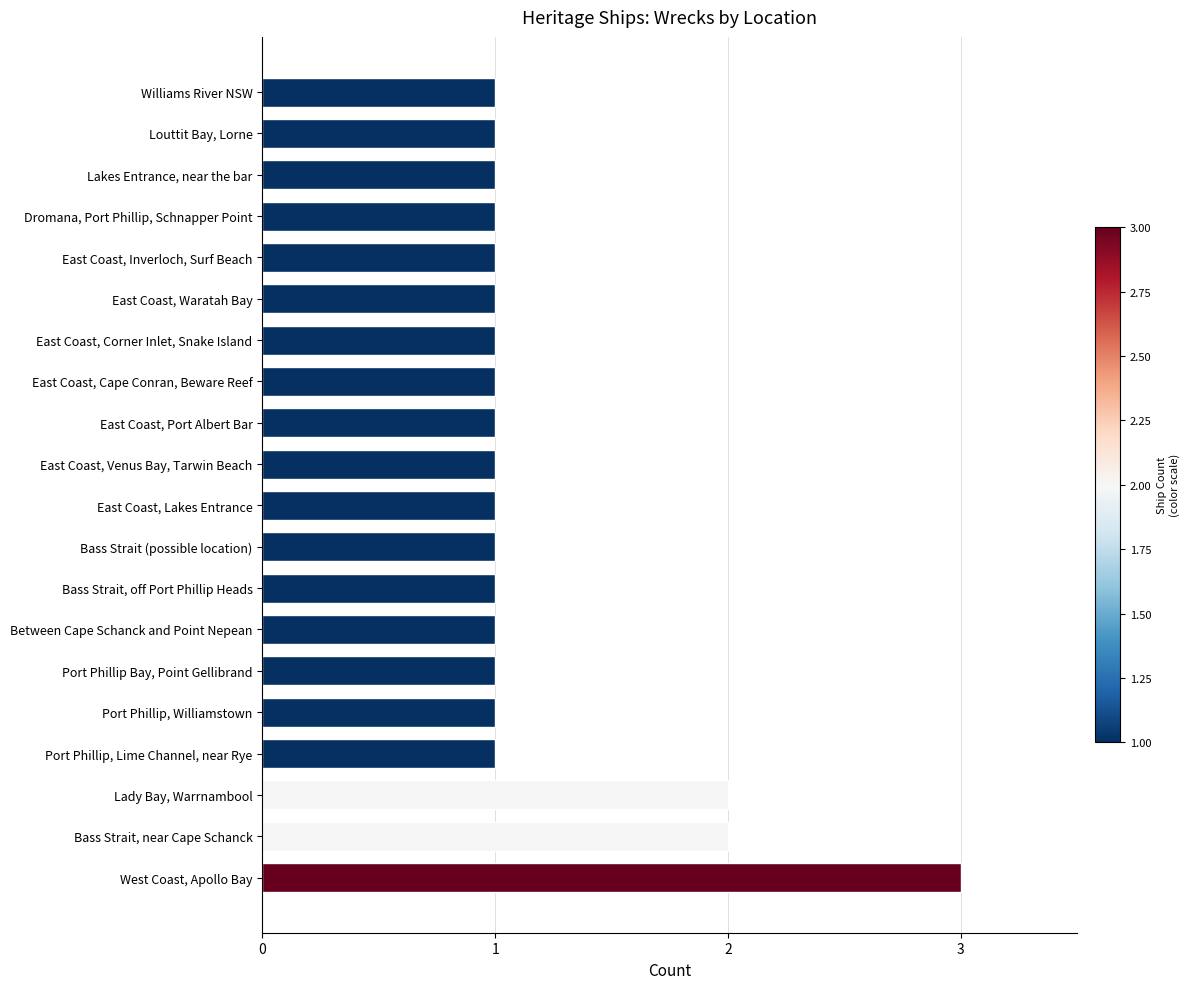

Which category has the highest value across all series?

West Coast, Apollo Bay